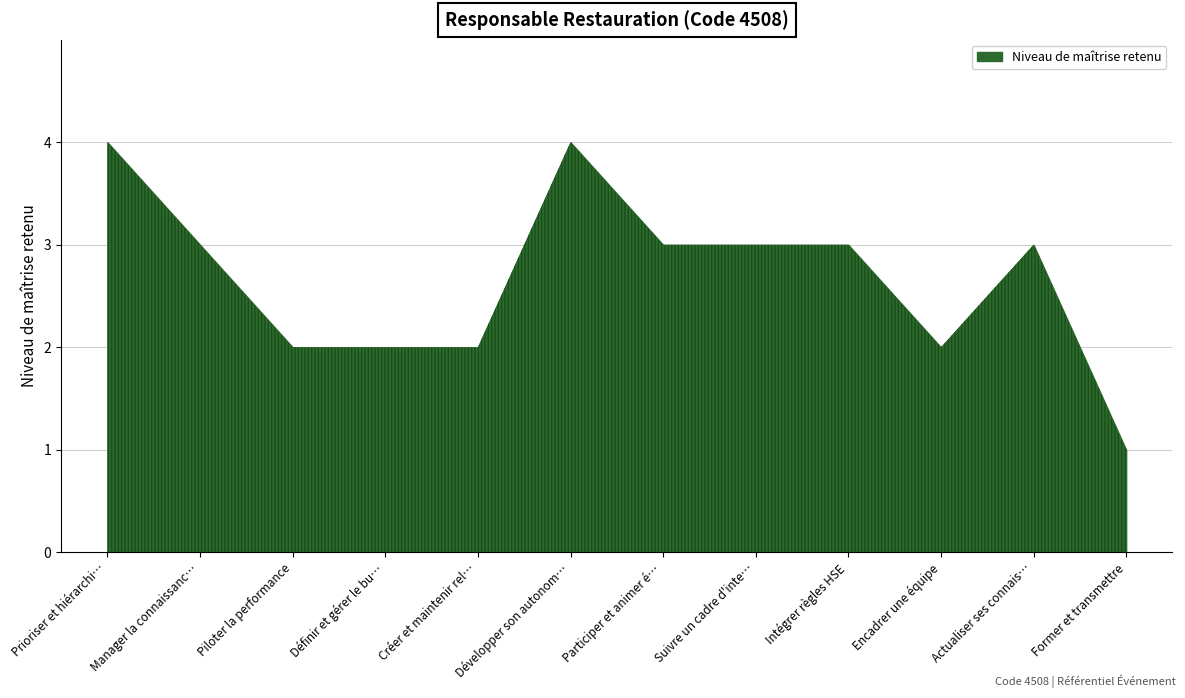

Between Encadrer une équipe and Manager la connaissance, which is larger?

Manager la connaissance